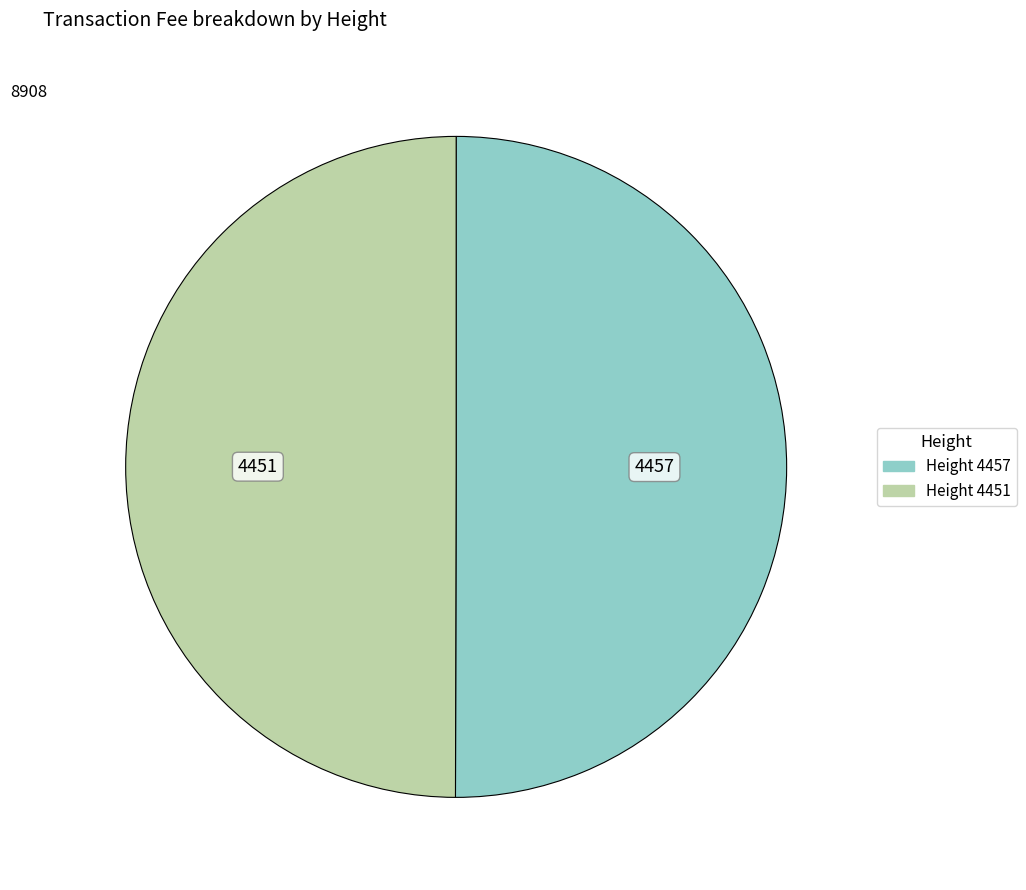

Rank the categories by value from lowest to highest.

4451, 4457